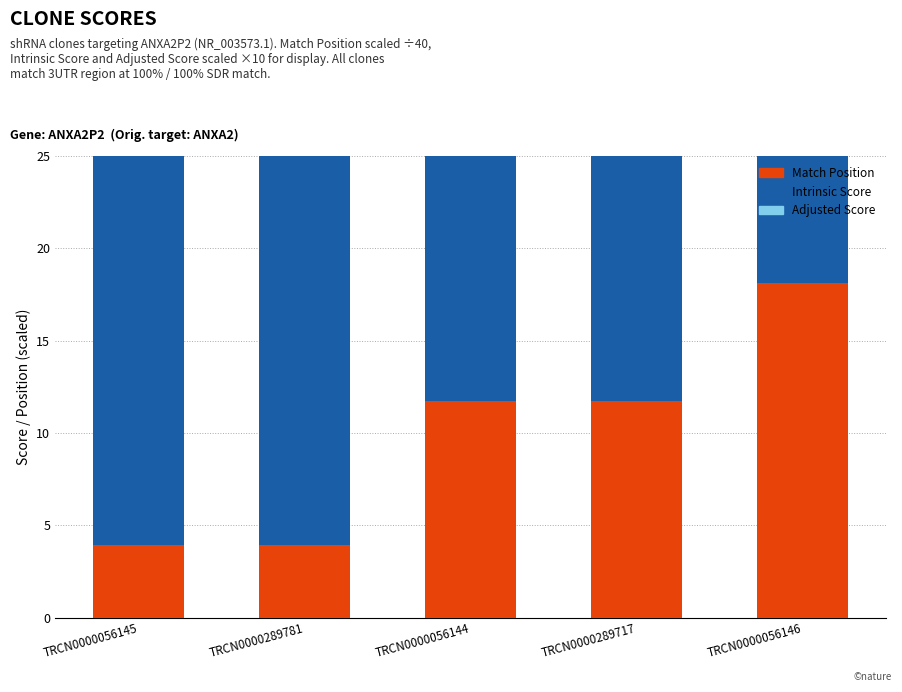

Which series has the largest range (max minus min)?

Intrinsic Score